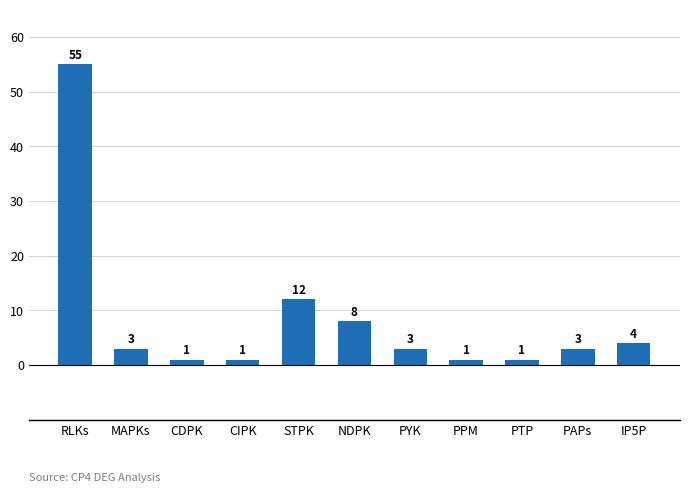

Read the value at MAPKs, to the nearest 5.

5